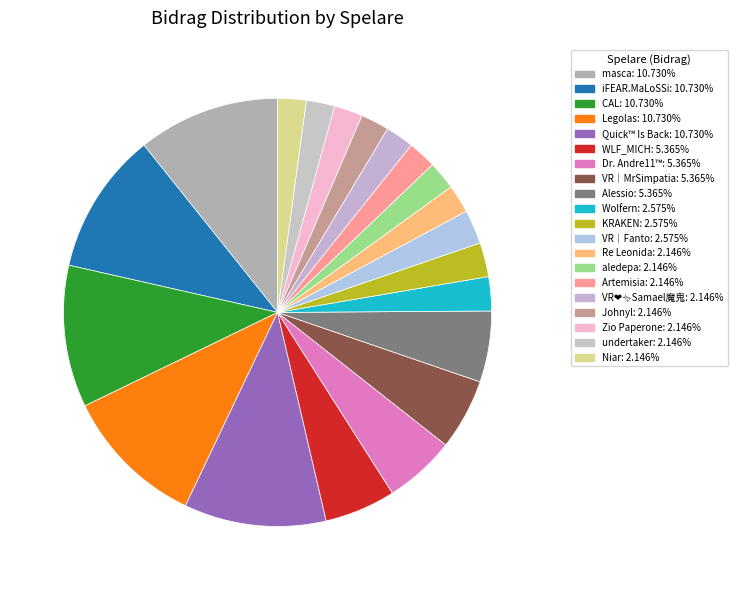

To the nearest percent, what is the combined percentage of iFEAR.MaLoSSi and undertaker?

13%